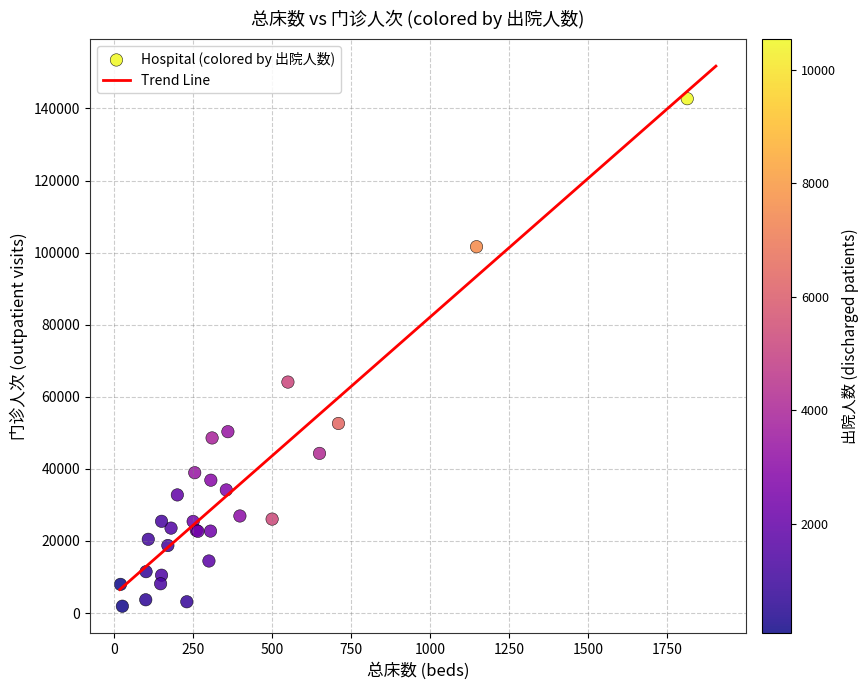

What Y value in the scatter plot is closest to 72305?

64084